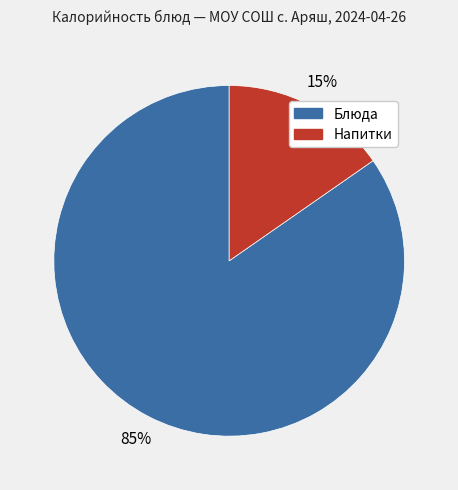

To the nearest percent, what is the average slice percentage?

50%